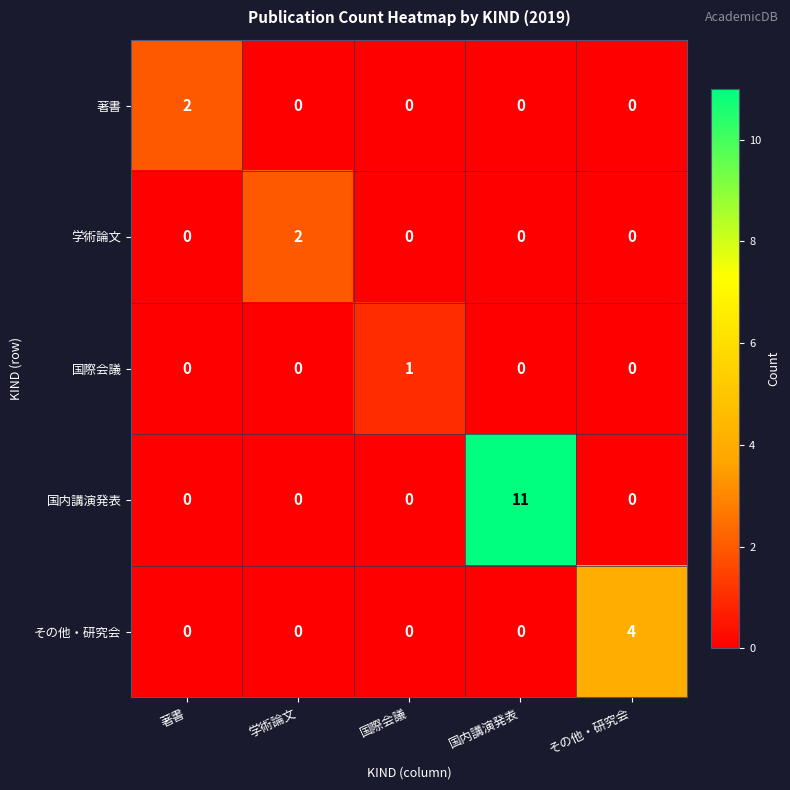

At which category is the sum across all series the highest?

国内講演発表